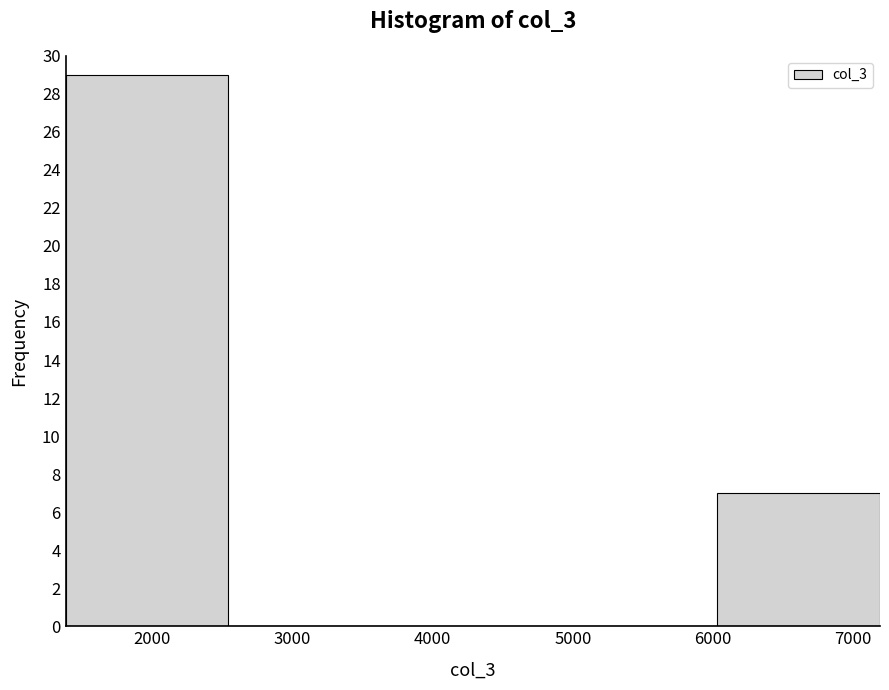

Which range on the x-axis has the tallest bar?

1400 to 2500